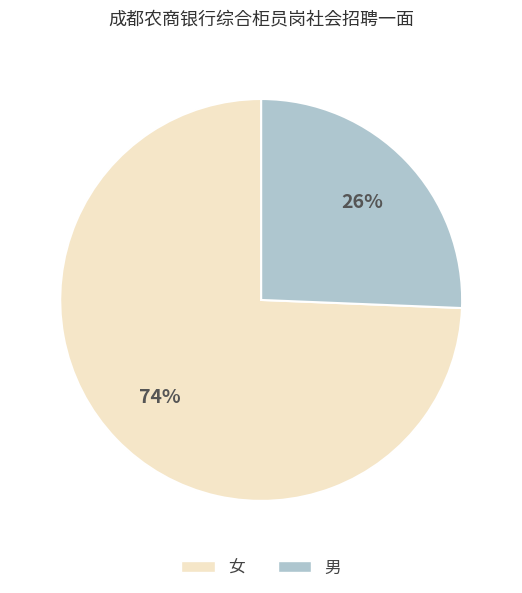

Which has a higher value, 男 or 女?

女